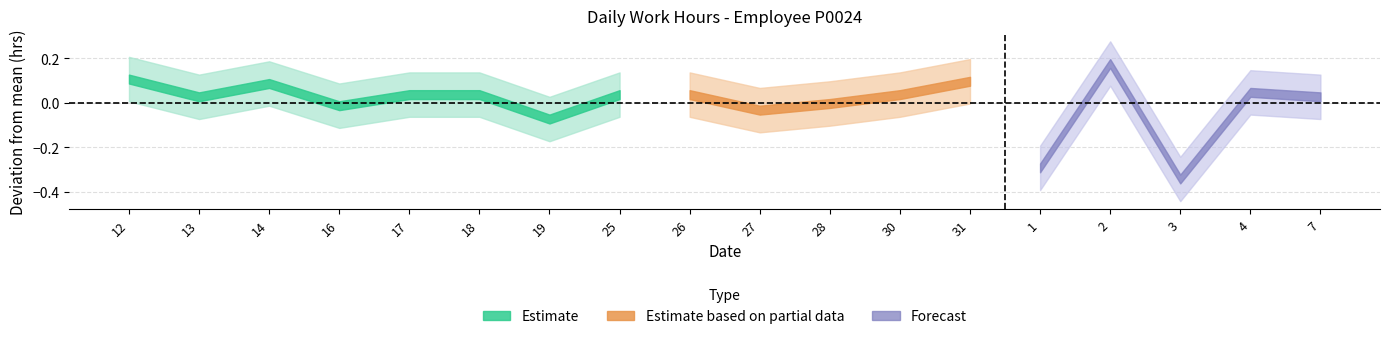

Is the value of low_lower at 25 greater than the value of low_upper at 12?

No